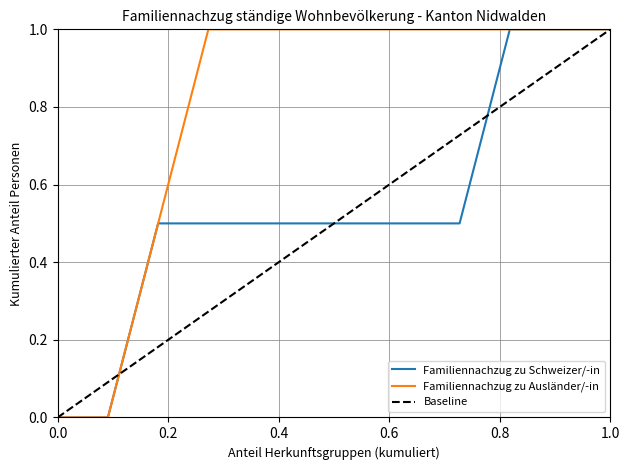

What is the maximum value for Familiennachzug zu Ausländer/-in?

1.0